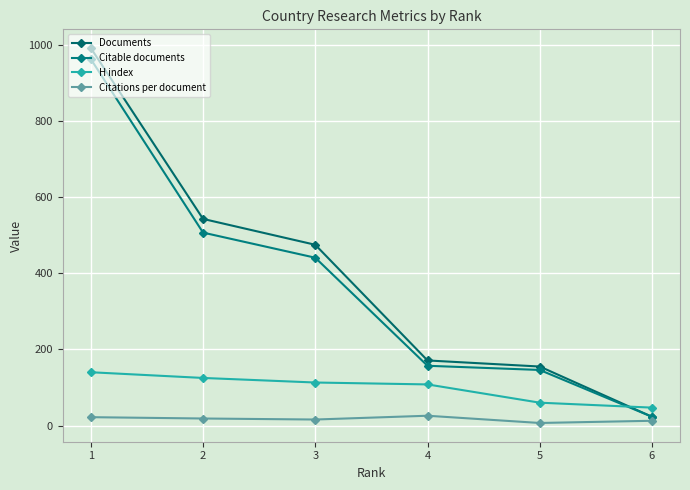

How many data points in Citations per document are above 18?

3